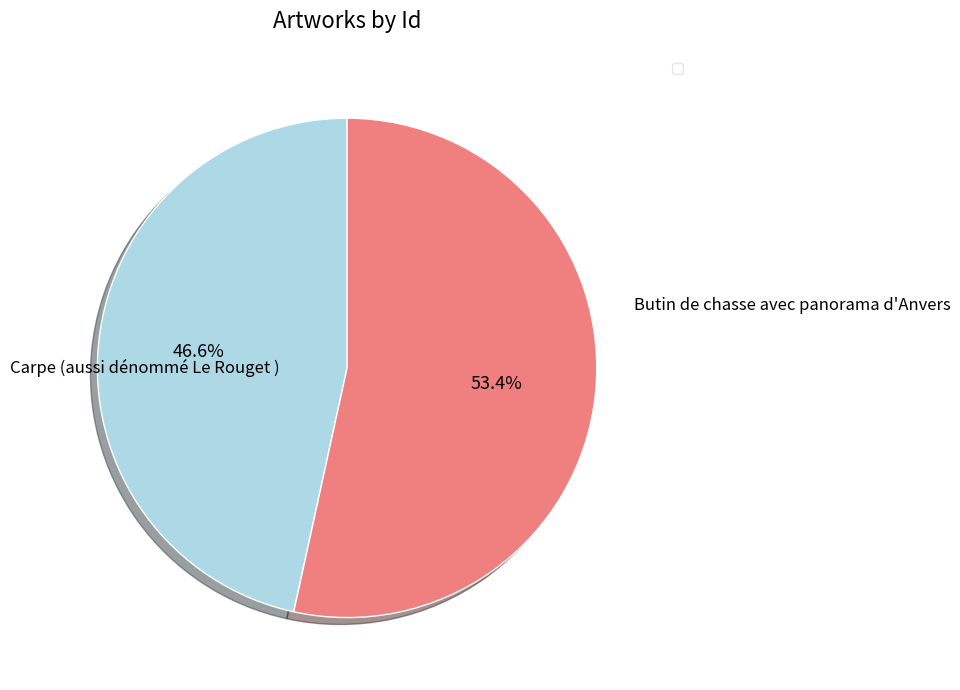

Is there any slice that represents more than half of the pie?

Yes